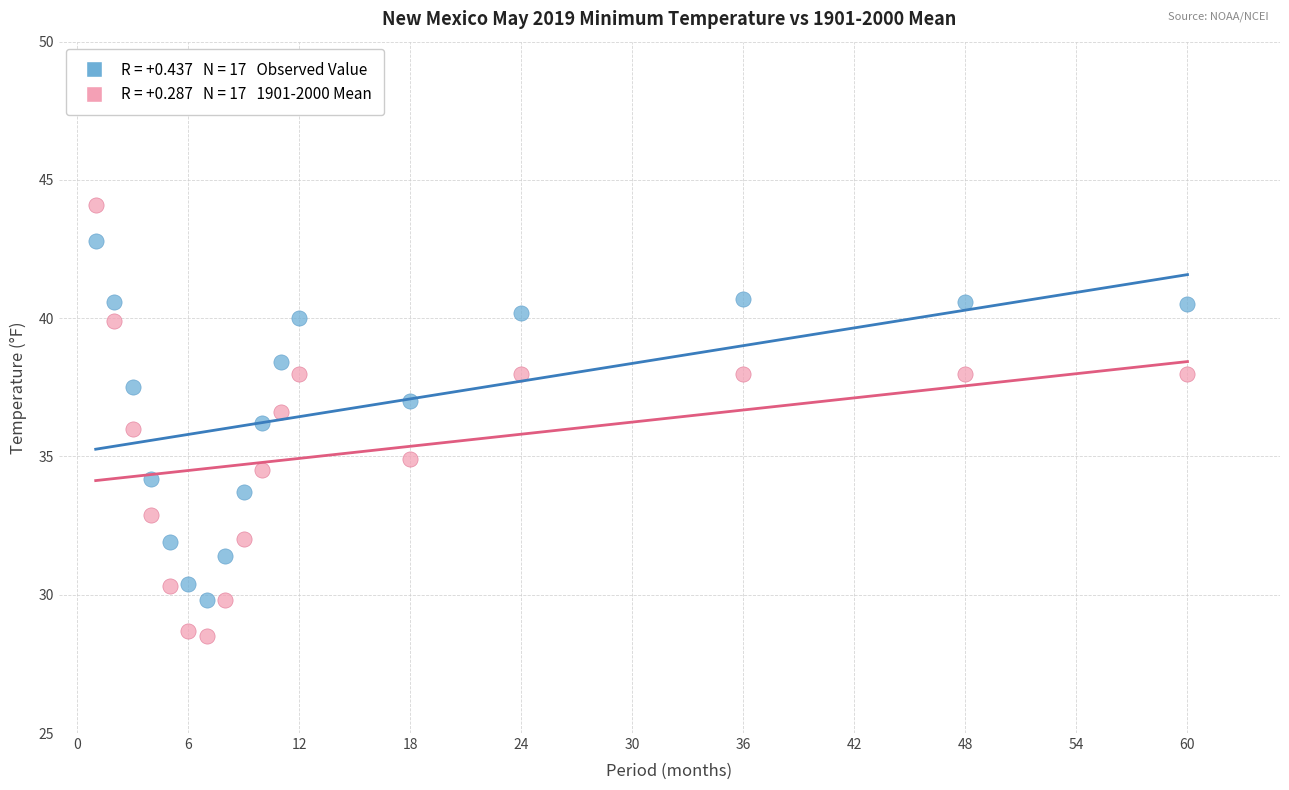

Across all data points, what is the range of X values (max minus min)?

59.0